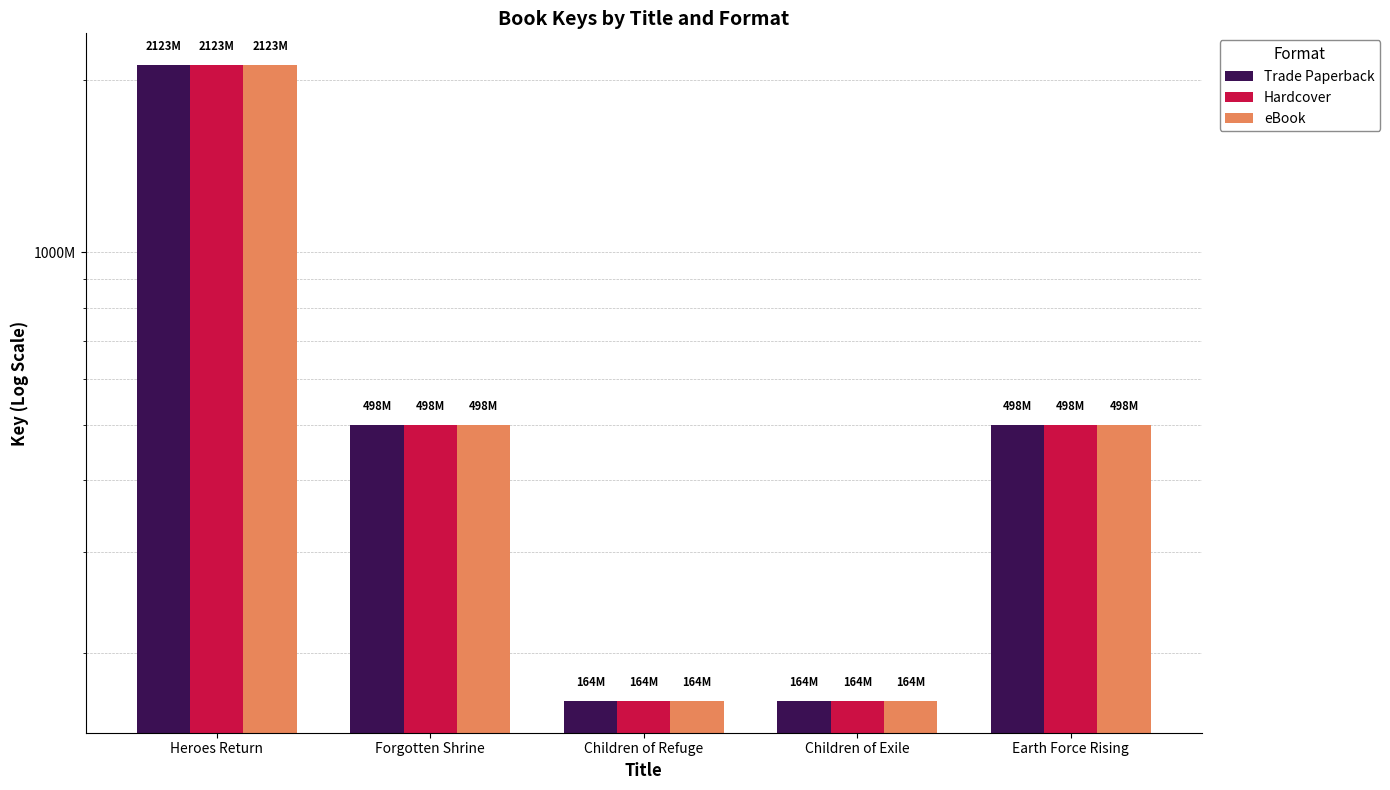

Which series has the largest total across all categories?

Trade Paperback